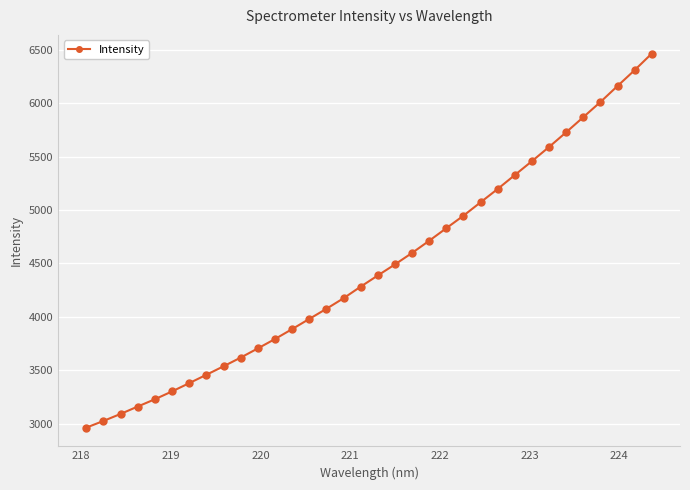

What is the difference between the second highest and minimum values?

3346.4